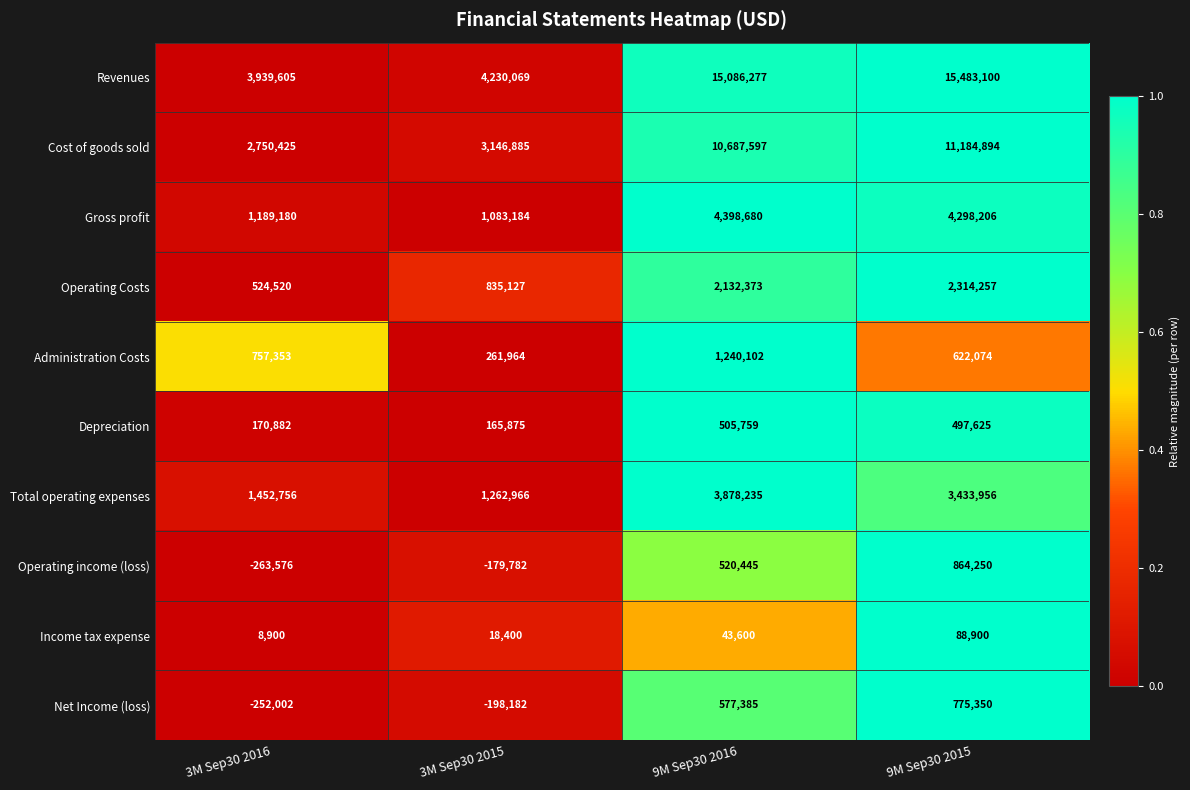

What is the difference between the Total operating expenses values at 9M Sep30 2016 and 3M Sep30 2016?

2425479